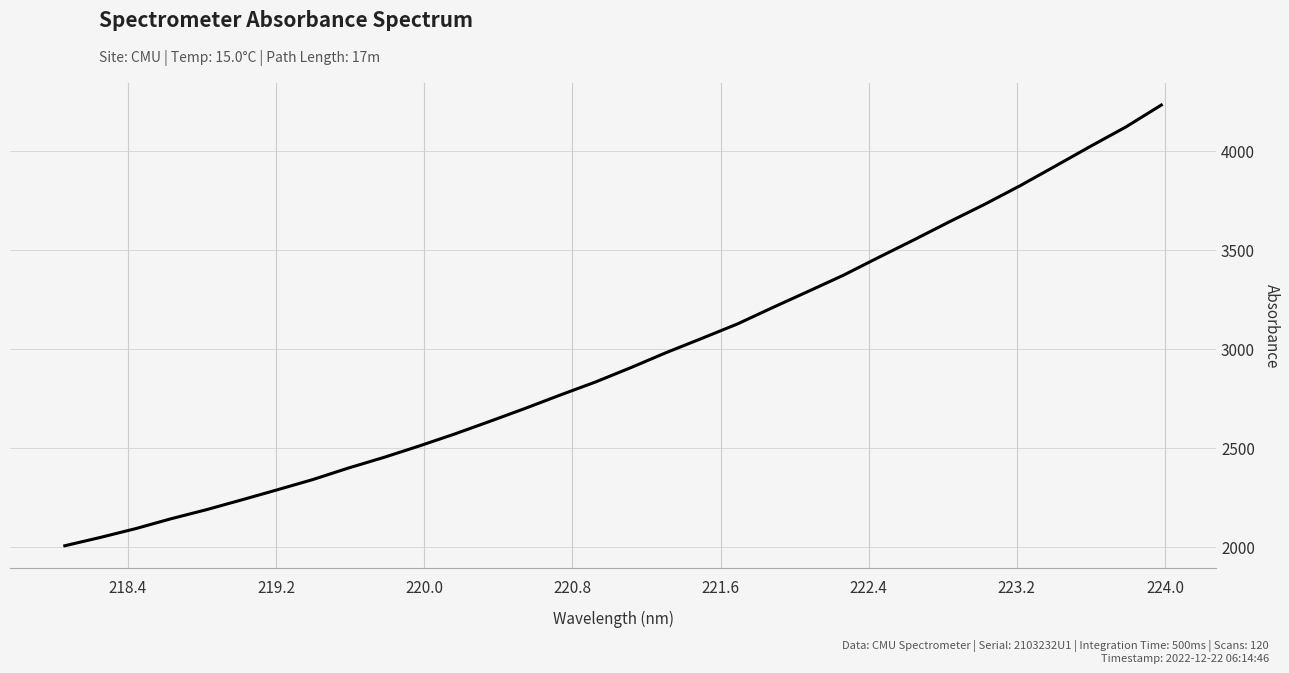

What is the greatest value displayed?

4230.5